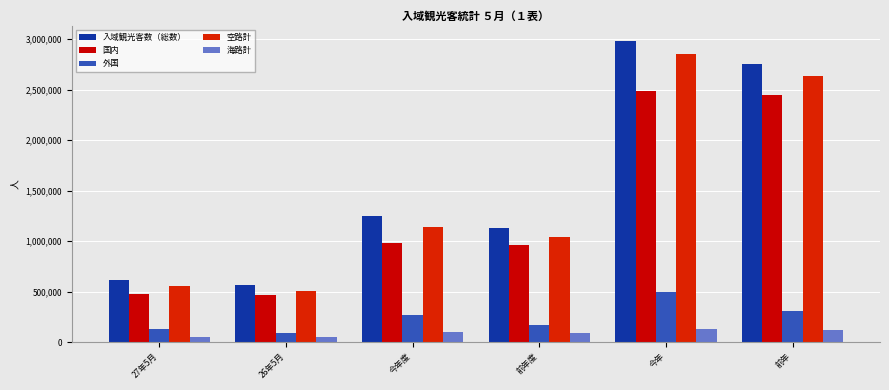

What is the difference between the maximum and minimum values in the 国内 series?

2019200